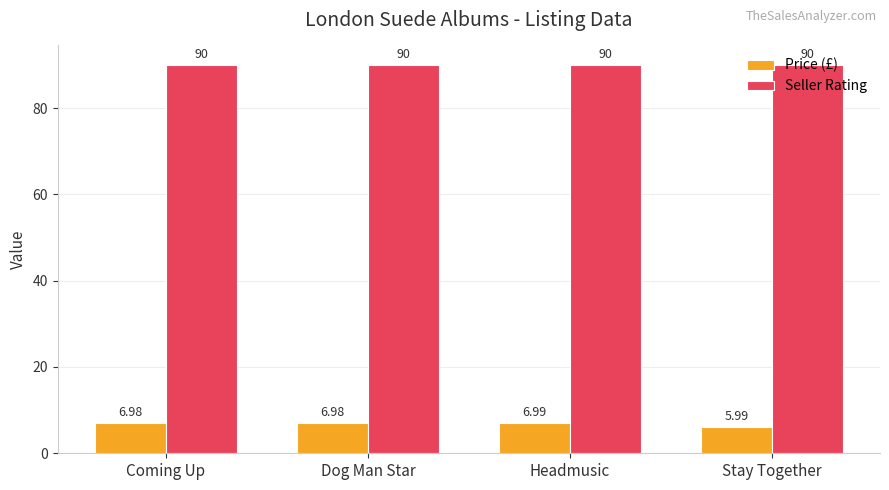

Is the value of Seller Rating at Coming Up greater than the value of Price (£) at Headmusic?

Yes